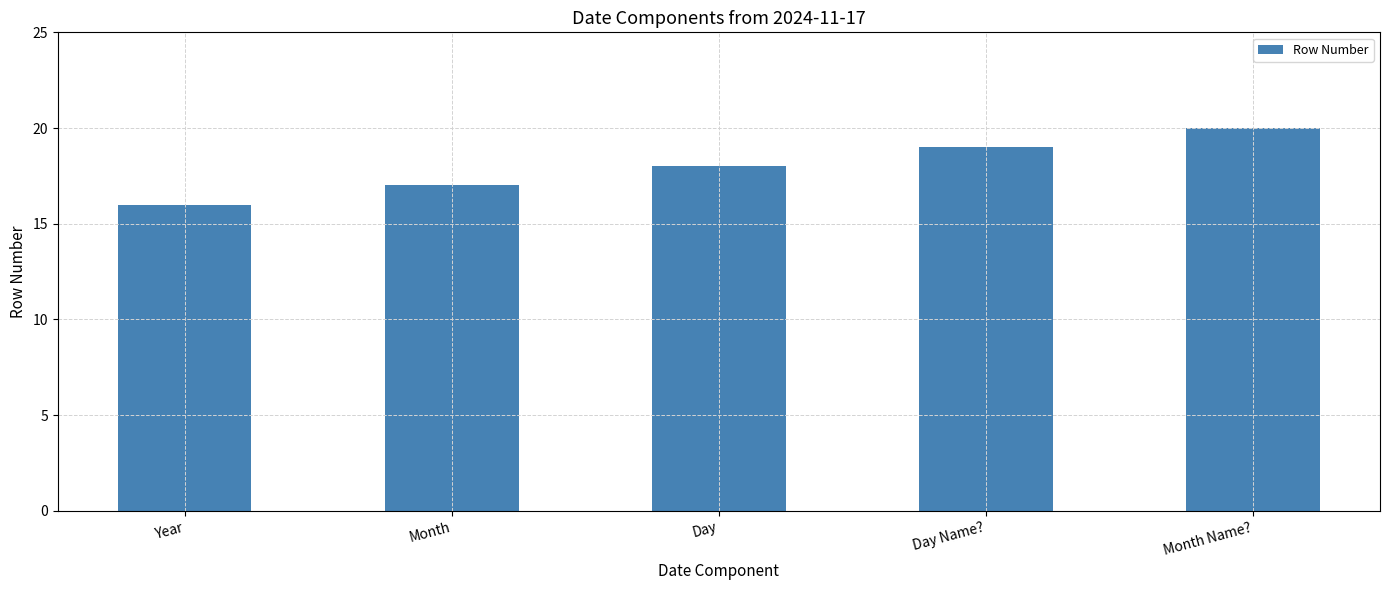

Count the number of categories in the chart.

5